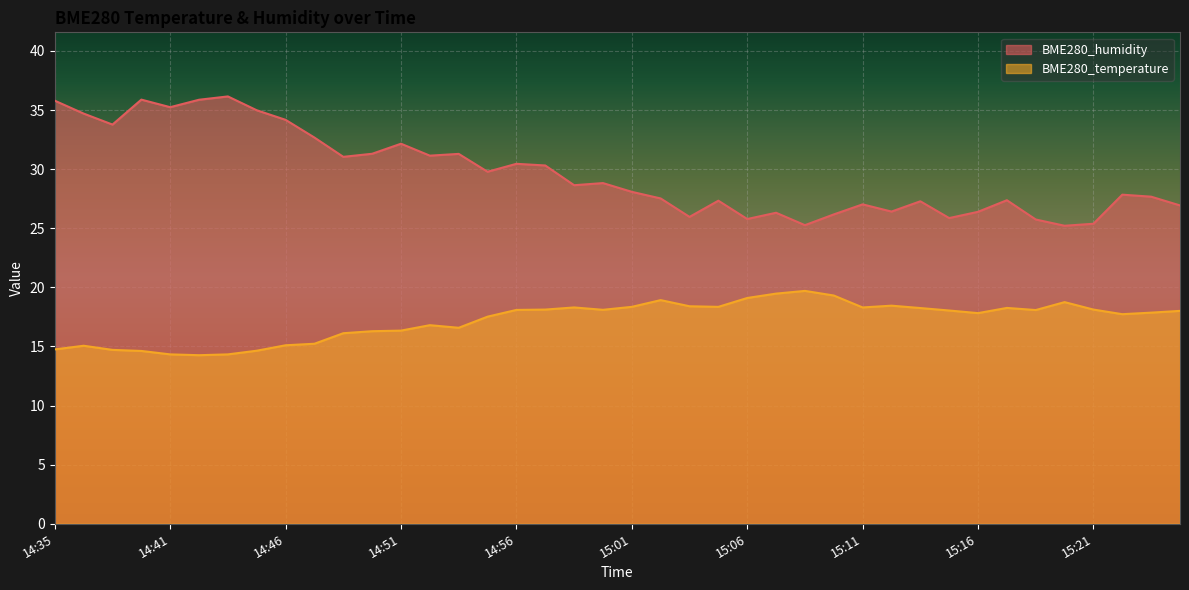

How many data points in BME280_temperature are less than 18?

19